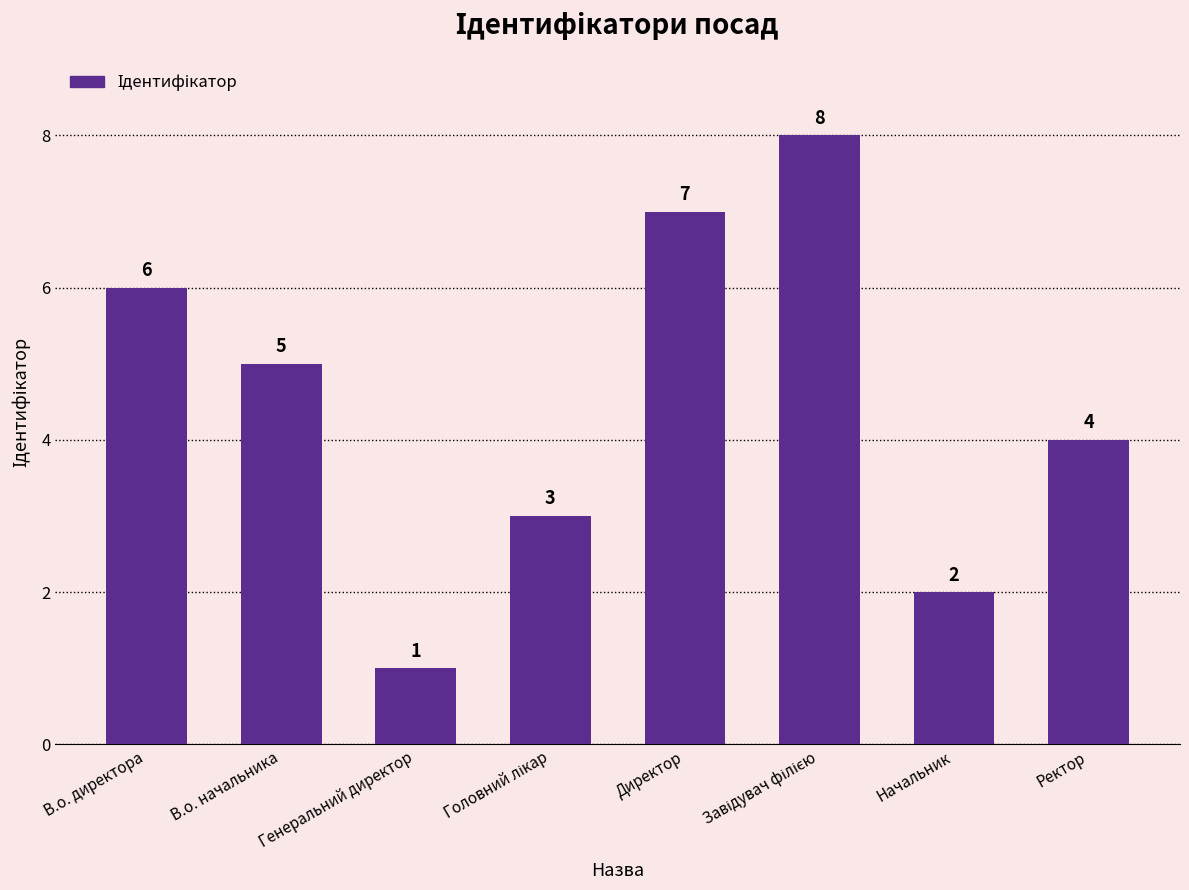

What is the value of the 6th bar from the left?

8